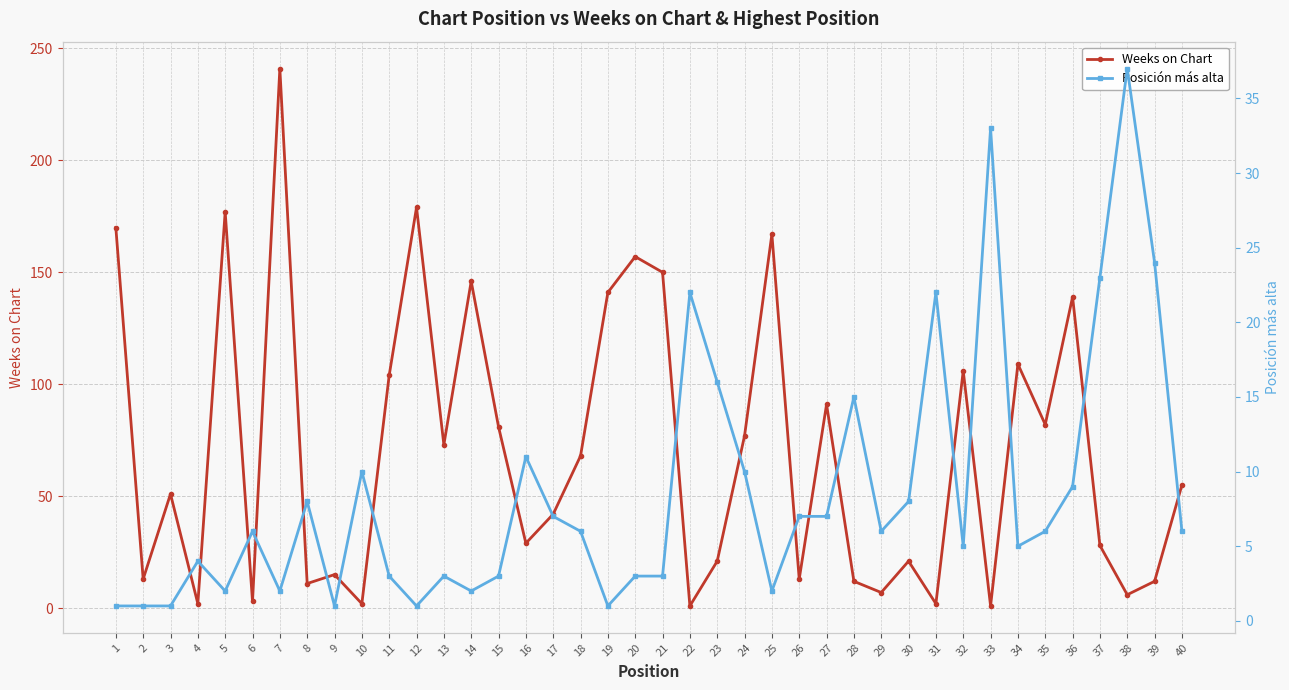

Reading left to right, extract all data points from this chart.

Weeks on Chart: 1=170	2=13	3=51	4=2	5=177	6=3	7=241	8=11	9=15	10=2	11=104	12=179	13=73	14=146	15=81	16=29	17=42	18=68	19=141	20=157	21=150	22=1	23=21	24=77	25=167	26=13	27=91	28=12	29=7	30=21	31=2	32=106	33=1	34=109	35=82	36=139	37=28	38=6	39=12	40=55
Posición más alta: 1=1	2=1	3=1	4=4	5=2	6=6	7=2	8=8	9=1	10=10	11=3	12=1	13=3	14=2	15=3	16=11	17=7	18=6	19=1	20=3	21=3	22=22	23=16	24=10	25=2	26=7	27=7	28=15	29=6	30=8	31=22	32=5	33=33	34=5	35=6	36=9	37=23	38=37	39=24	40=6